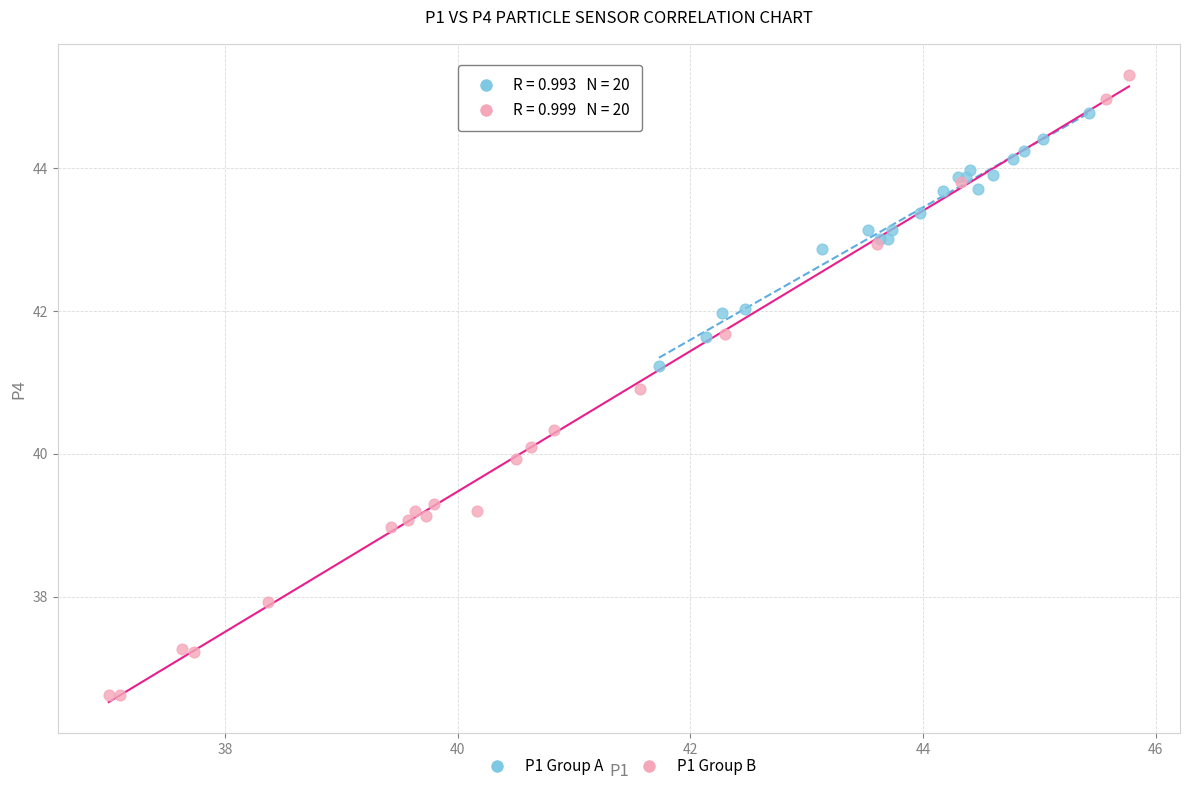

Which series reaches the maximum Y coordinate?

P1 Group B